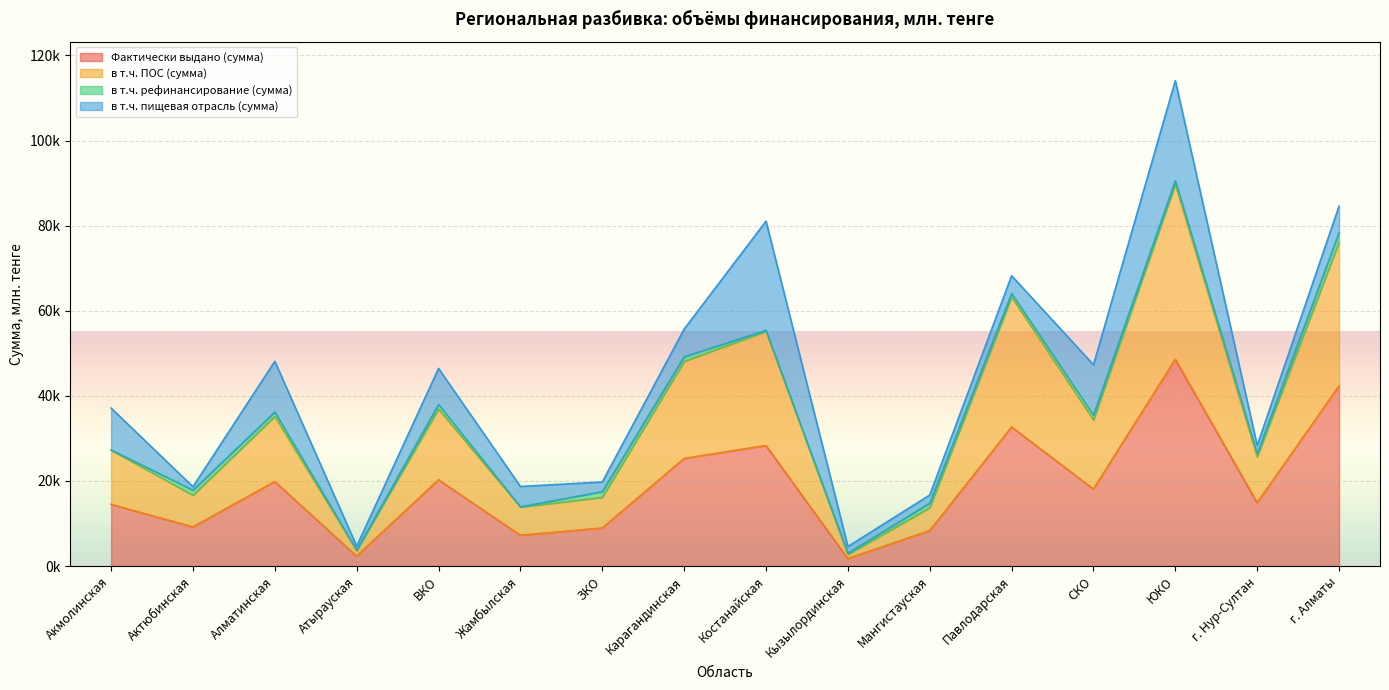

True or false: в т.ч. ПОС (сумма) and Фактически выдано (сумма) intersect in this chart.

False